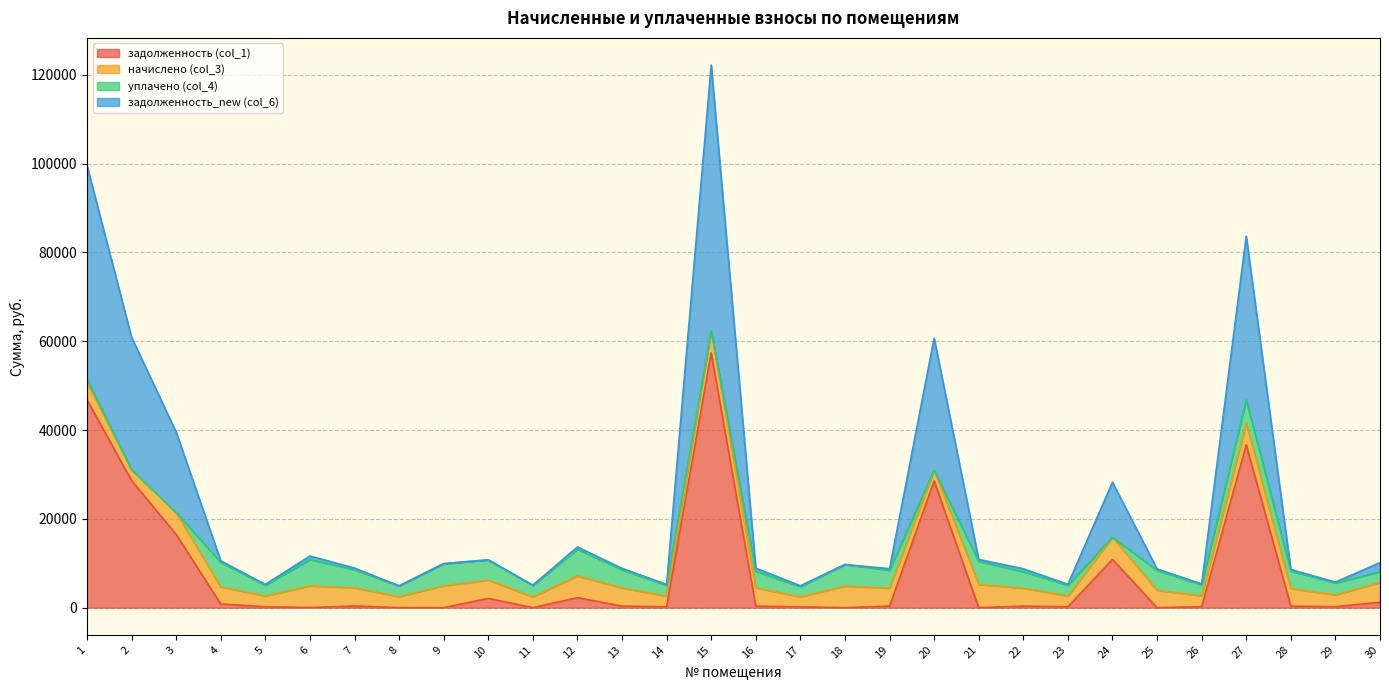

Which category has the highest value in the задолженность_new (col_6) series?

15